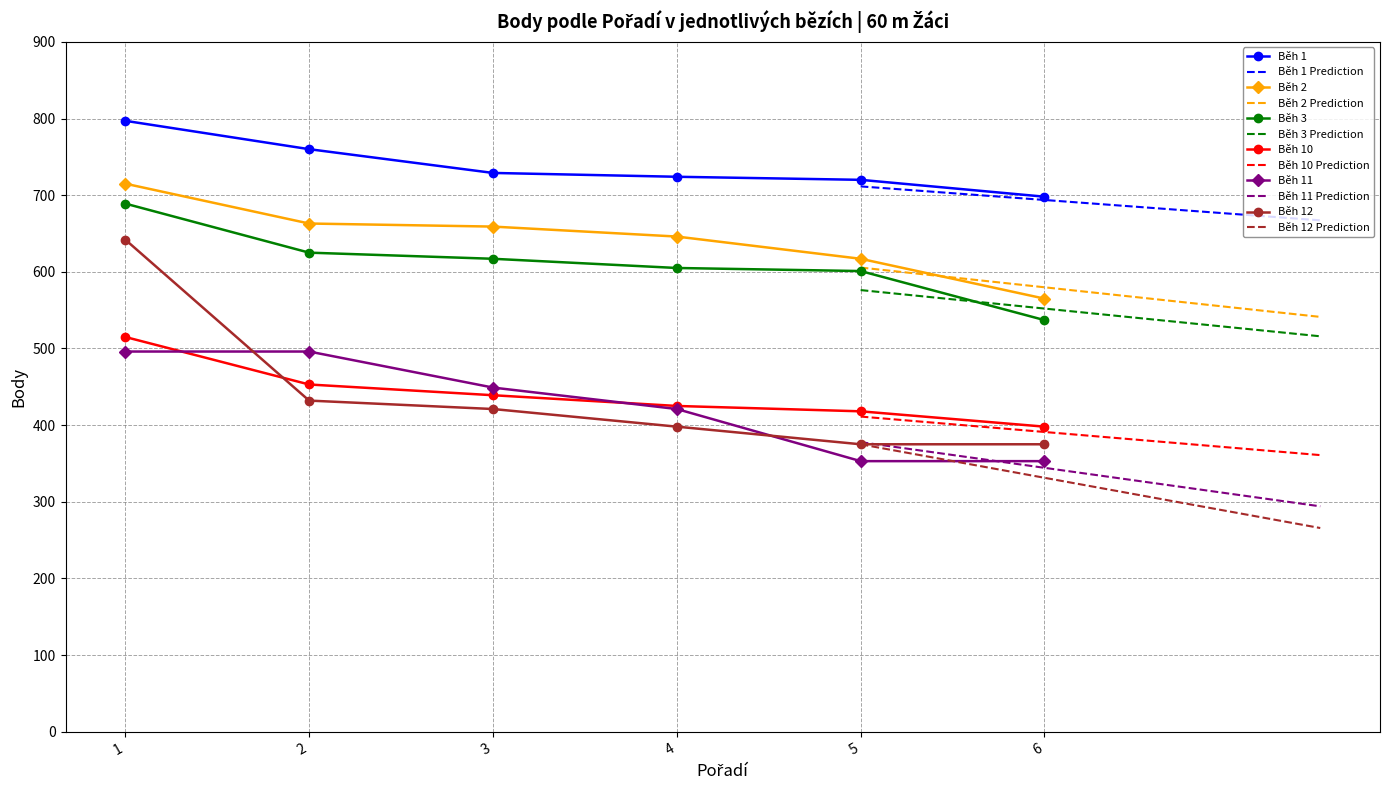

What is the approximate value of Běh 10 at 3?

439